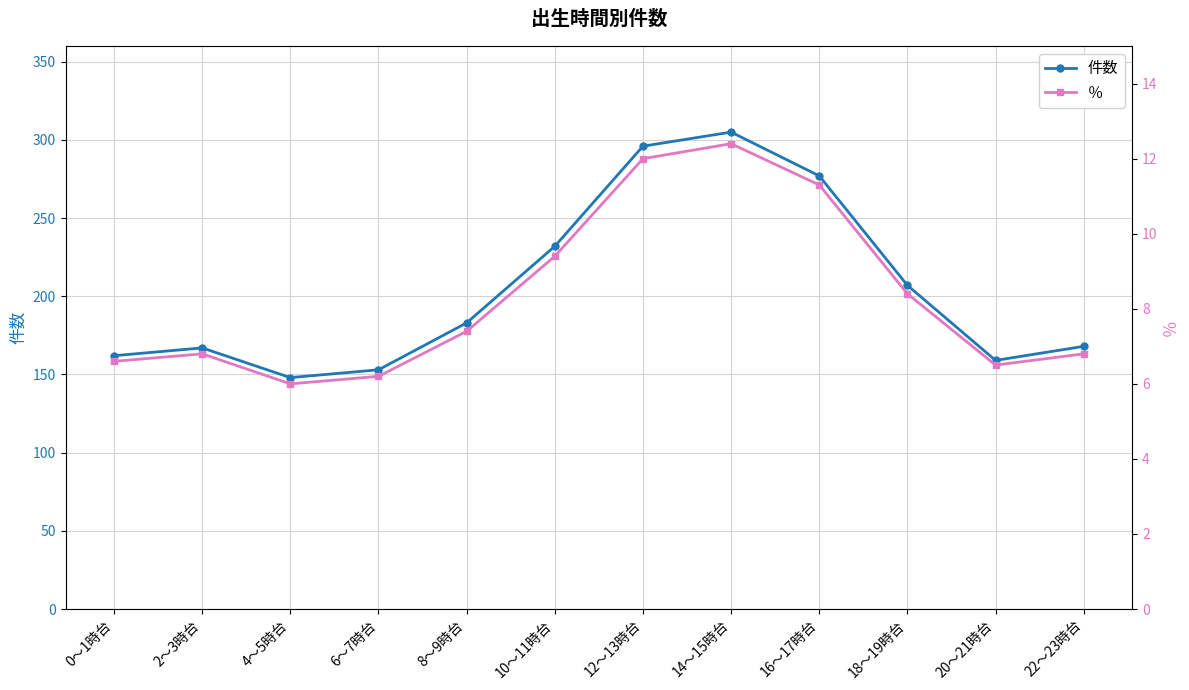

Is it true that ％ equals 4.2 at 8～9時台?

False